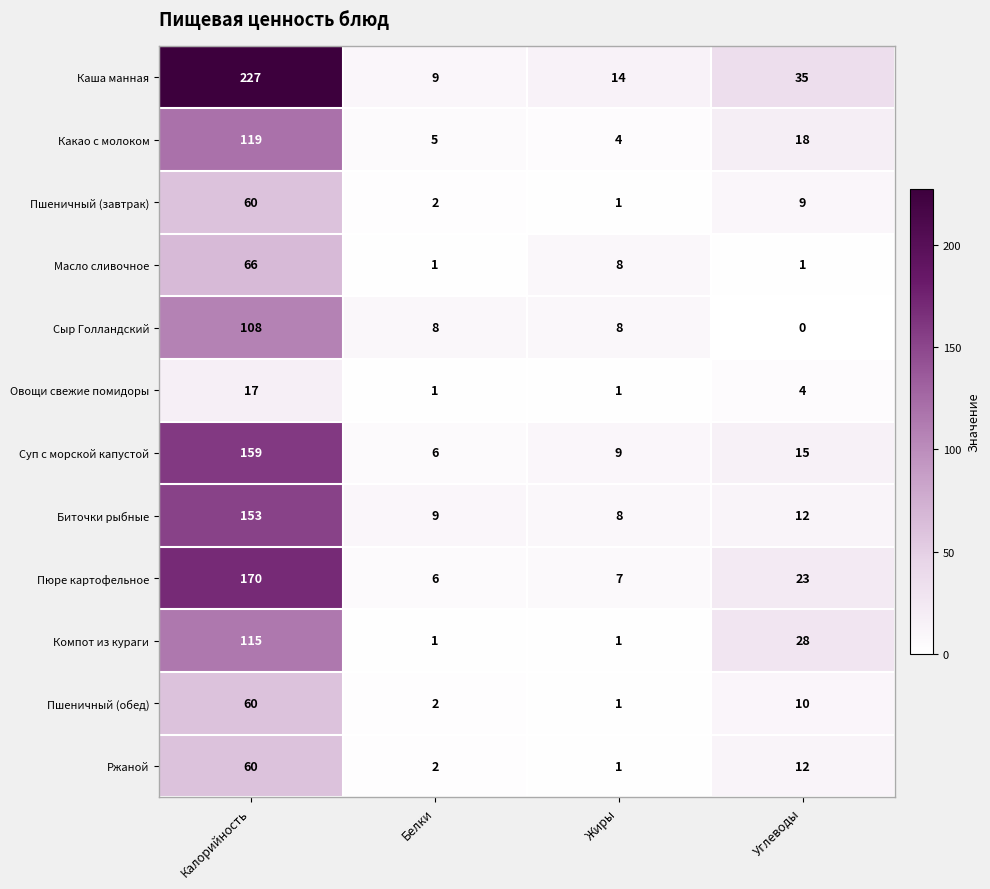

Is it true that Пюре картофельное equals 11 at Белки?

False